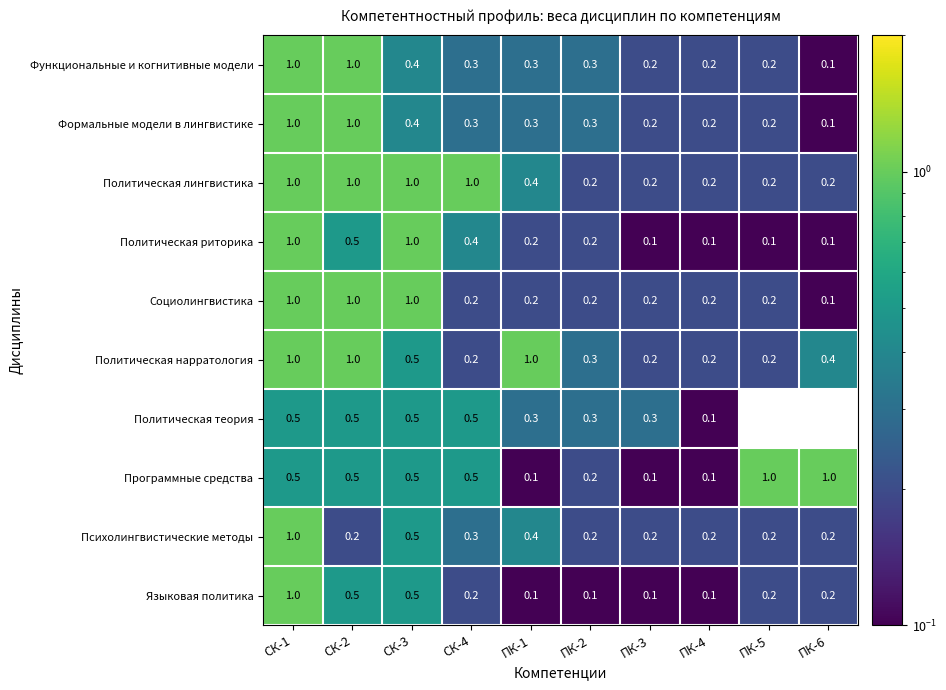

Is the value of Политическая лингвистика at ПК-5 greater than the value of Формальные модели в лингвистике at ПК-1?

No